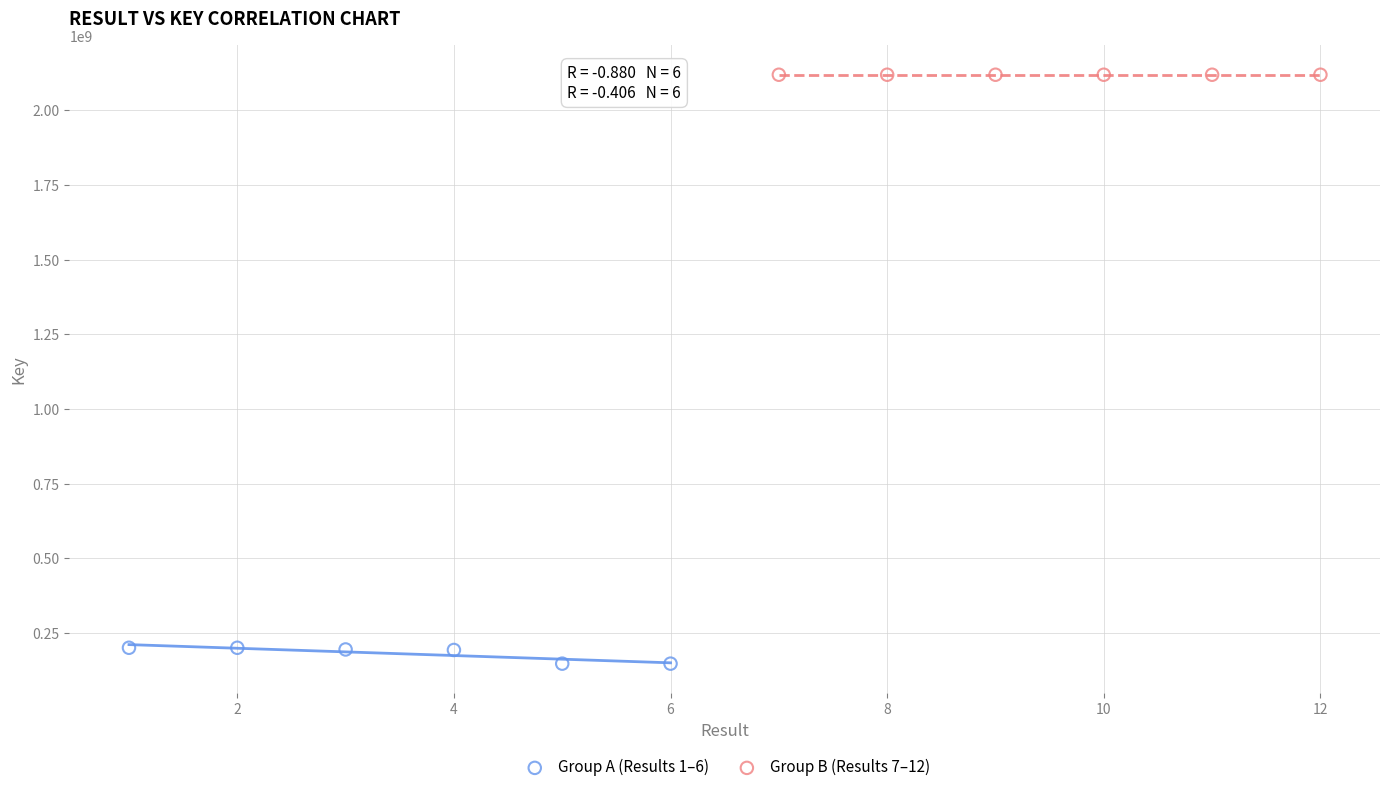

Which series contains the lowest Y value?

Group A (Results 1–6)